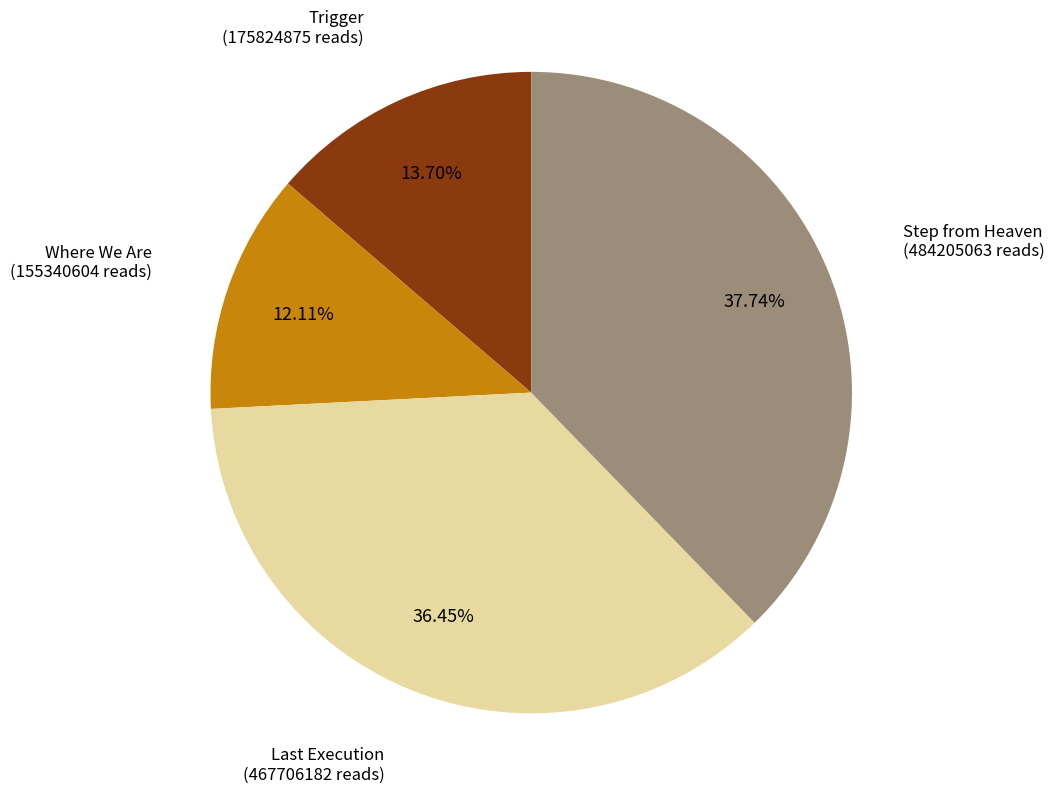

Is there any slice that represents more than half of the pie?

No